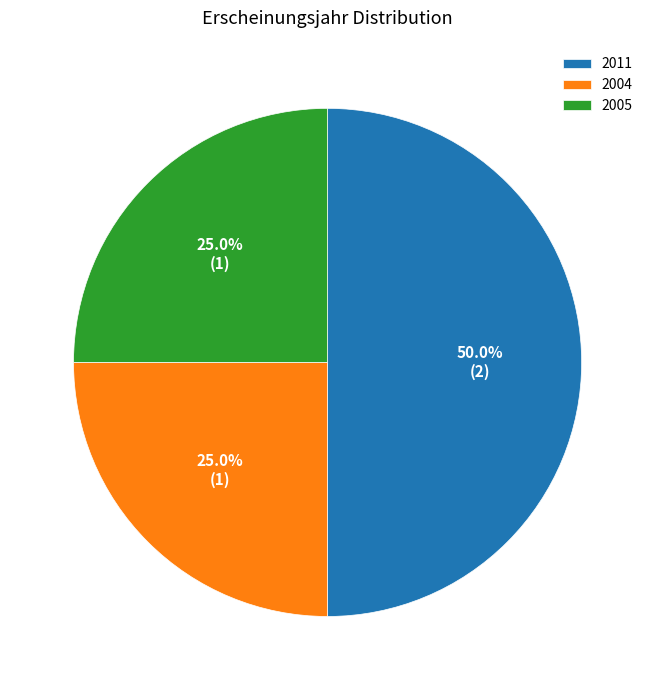

Does 2005 represent more than half of the total?

No